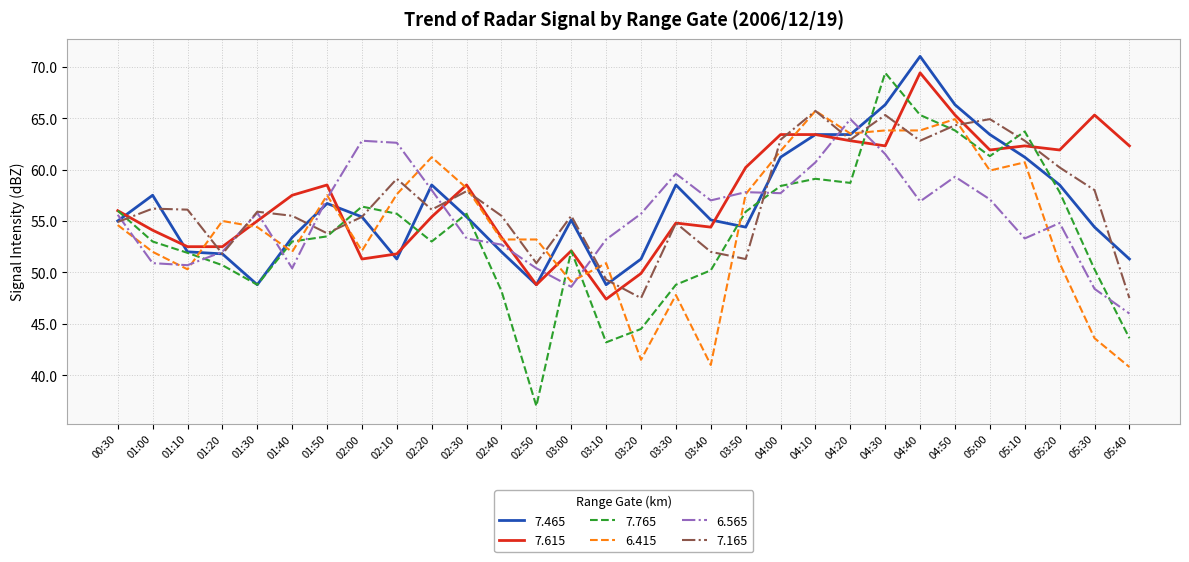

What is the difference between the highest and lowest values at 04:30?

7.9